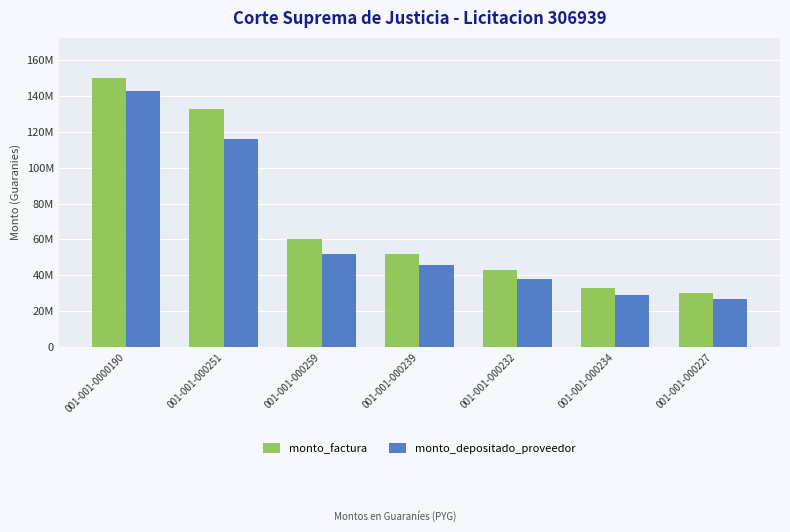

Does the chart contain any negative values?

No